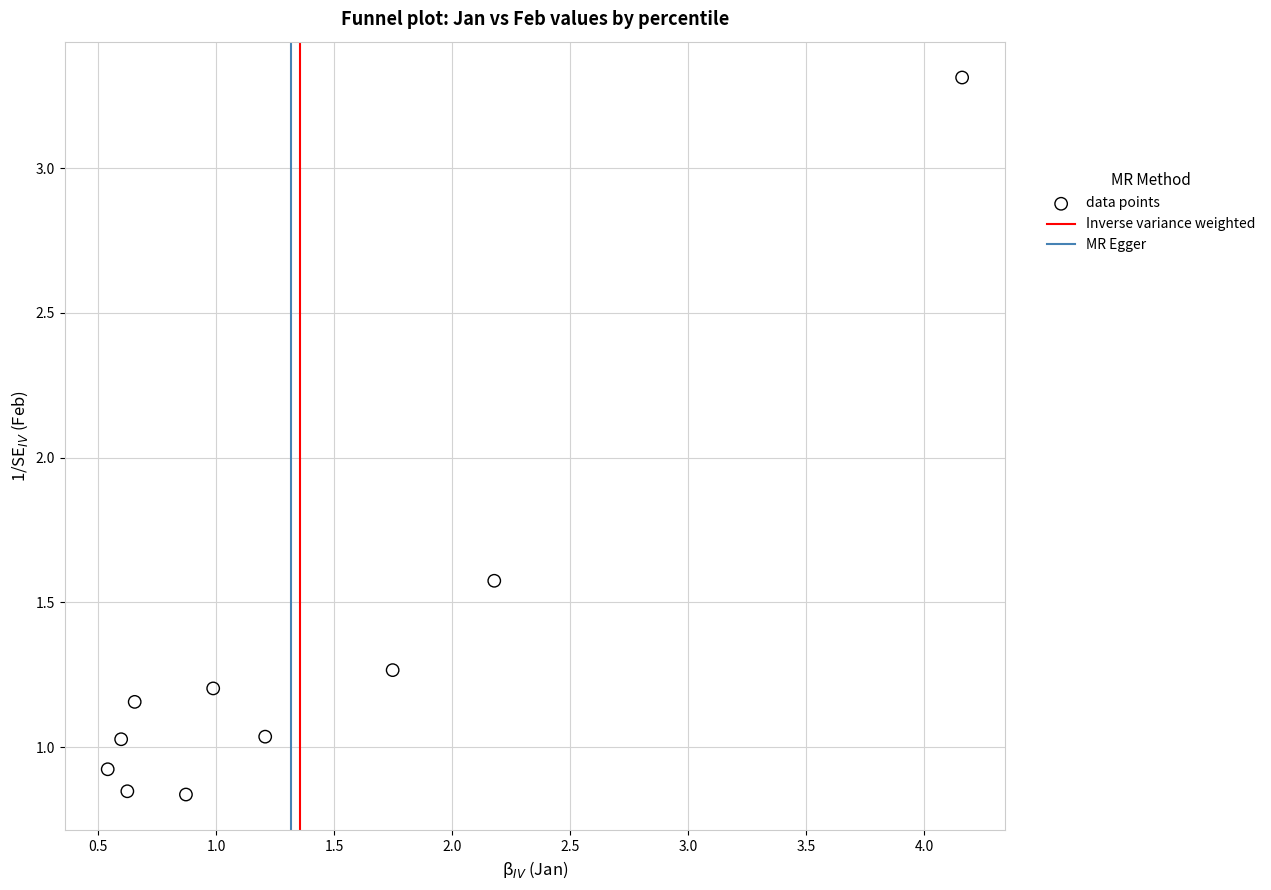

What is the range of Y values (max minus min)?

2.5